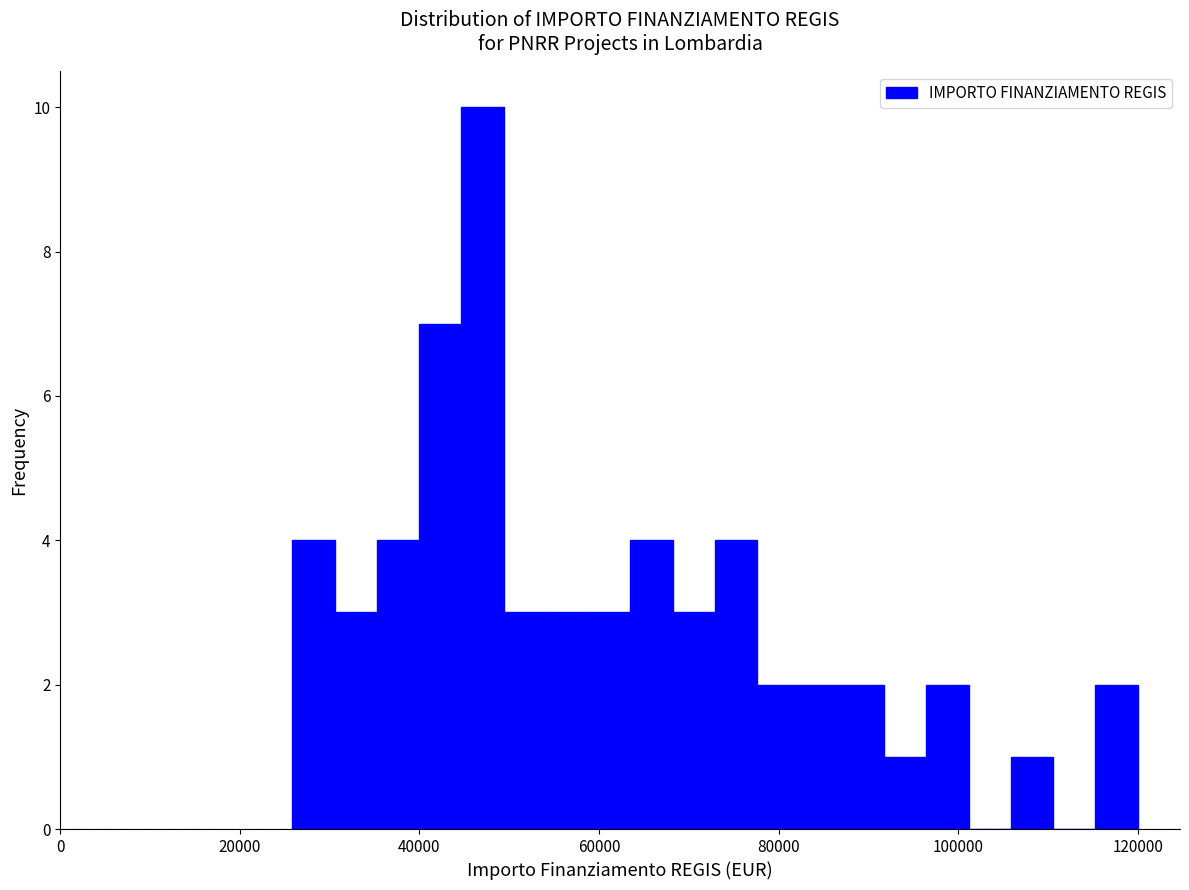

Around what value on the x-axis is the tallest bar? Give the approximate position of its centre, as read against the axis.

48000